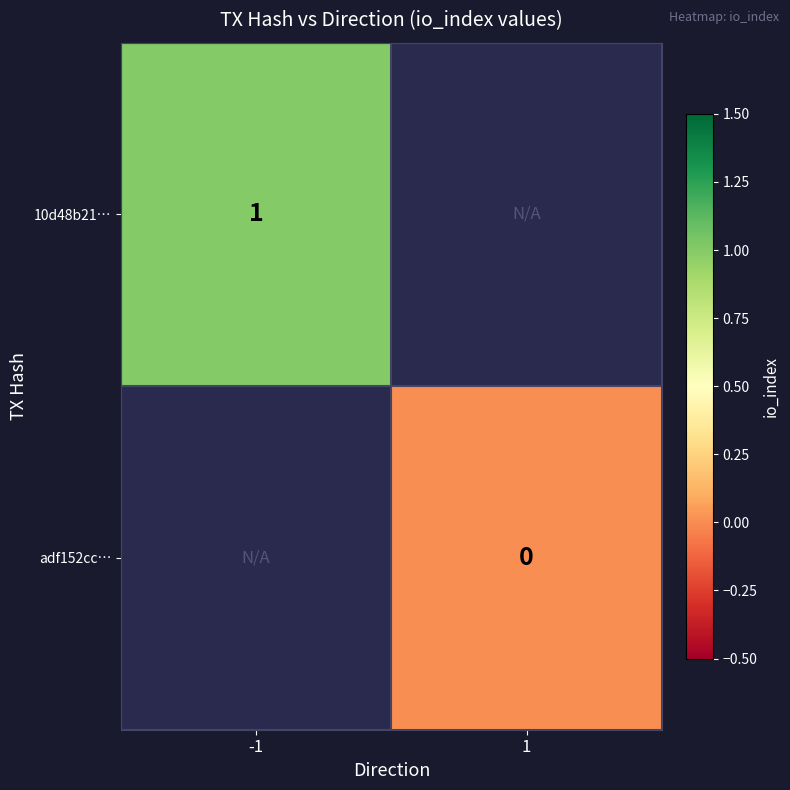

Is it true that 10d48b21… equals 1 at -1?

True